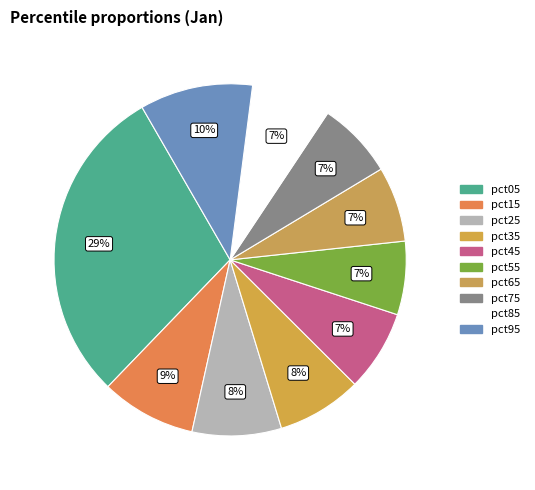

Count the number of slices in the pie.

10